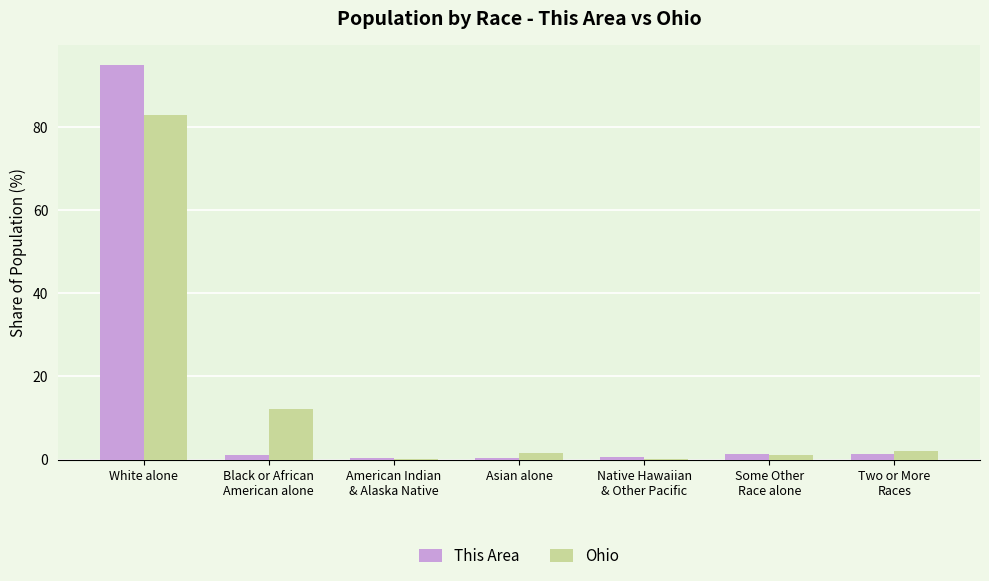

How many values in the This Area series exceed 1?

4